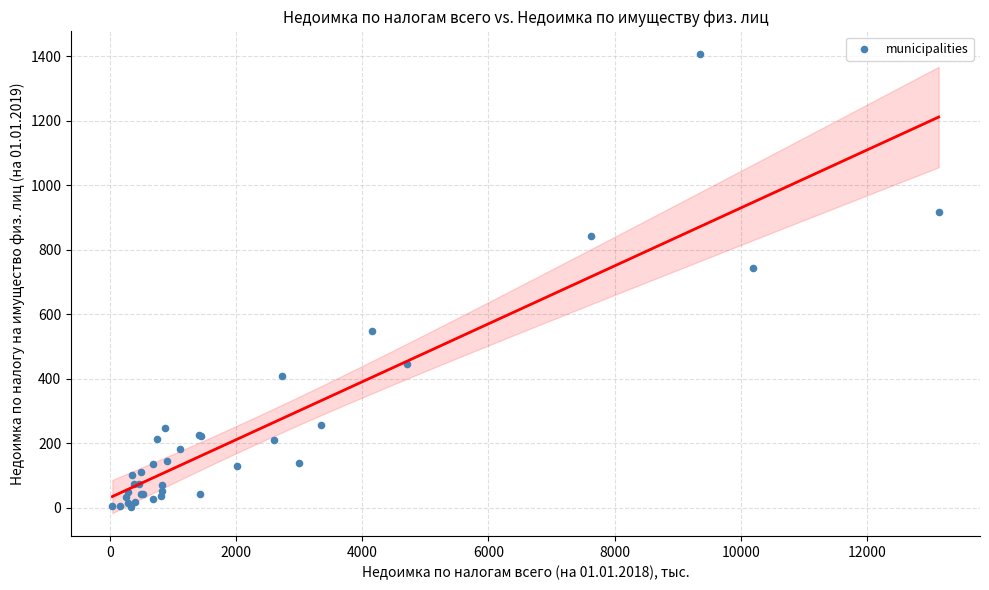

What Y value in the scatter plot is closest to 704?

744.6